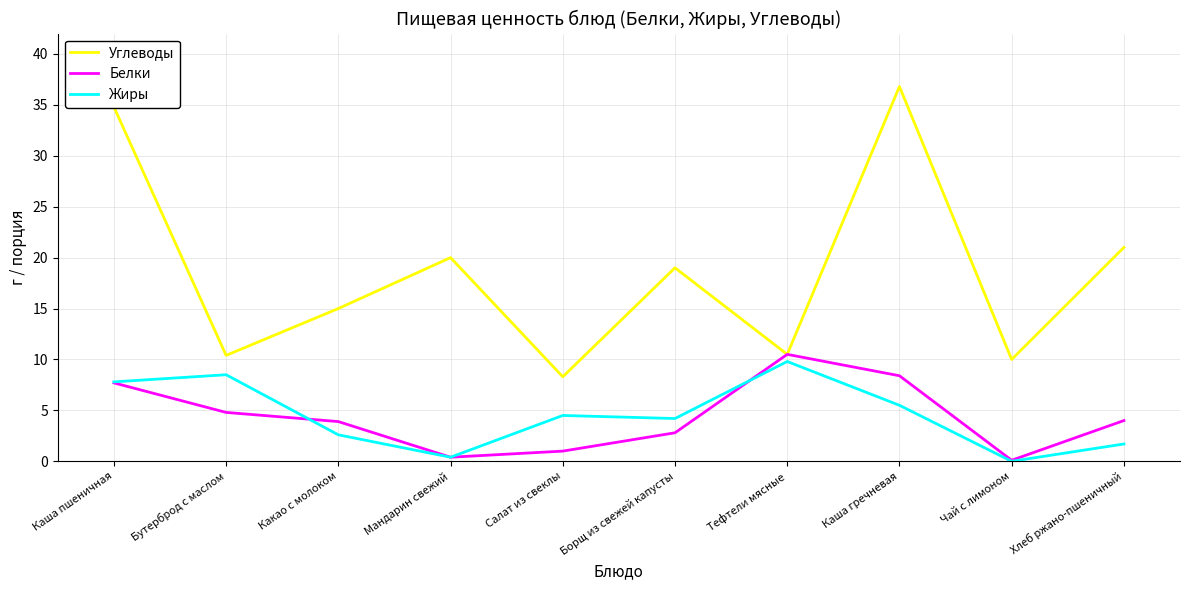

Is the value of Белки at Бутерброд с маслом greater than the value of Углеводы at Мандарин свежий?

No